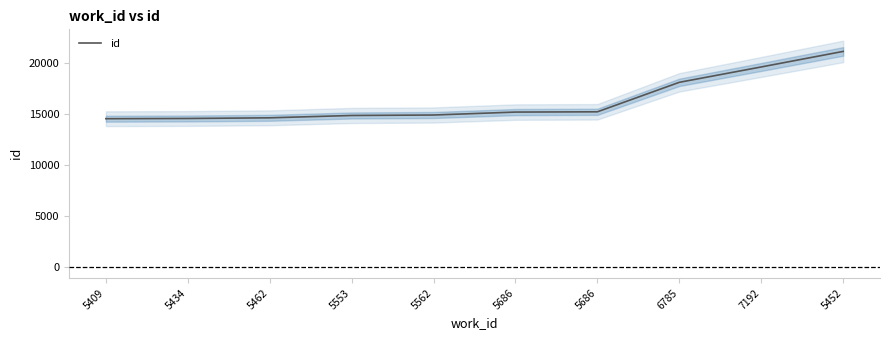

Which label corresponds to the smallest value in the chart?

5409